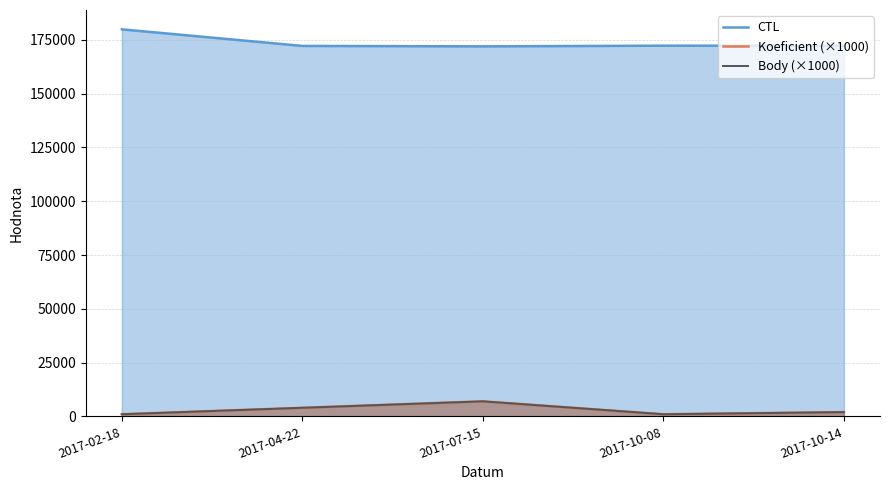

At which category is the sum across all series the highest?

2017-07-15